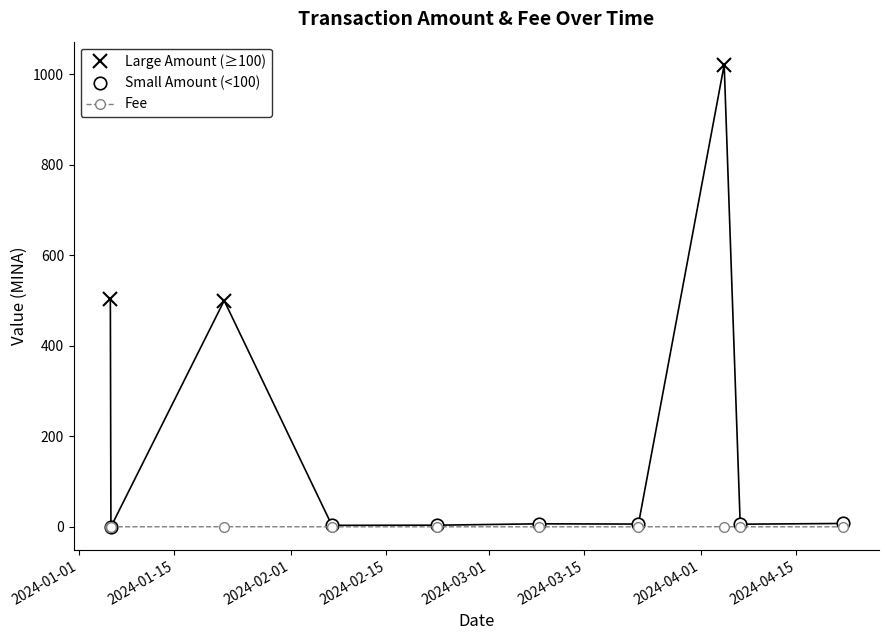

What position from the right is 2024-04-04 10:48?

3